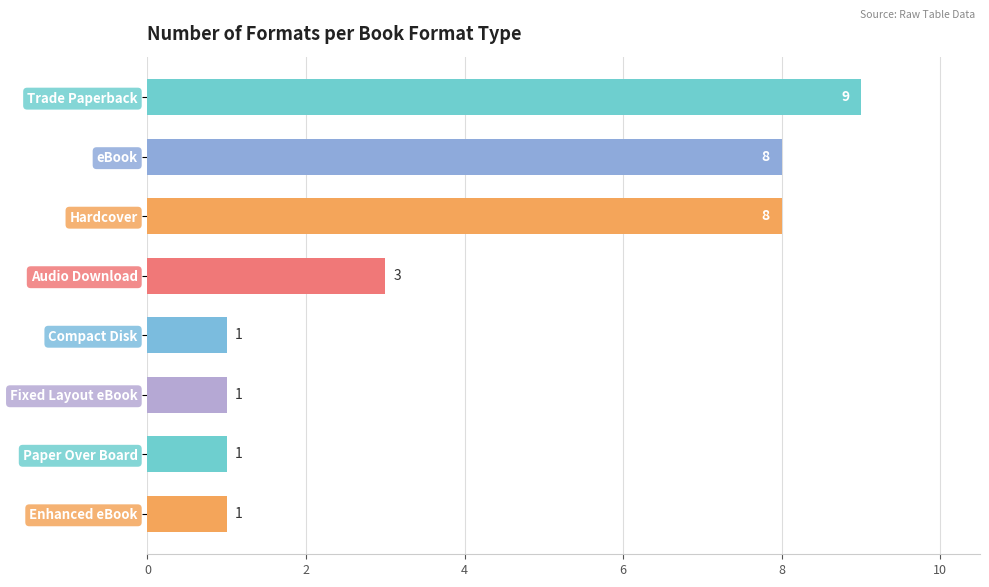

What is the smallest value displayed?

1